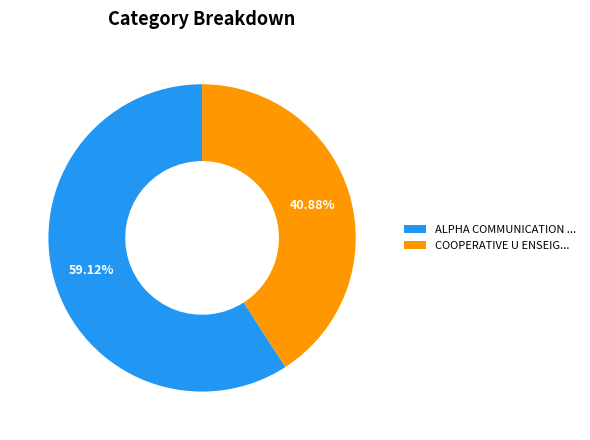

How many slices are in this pie chart?

2